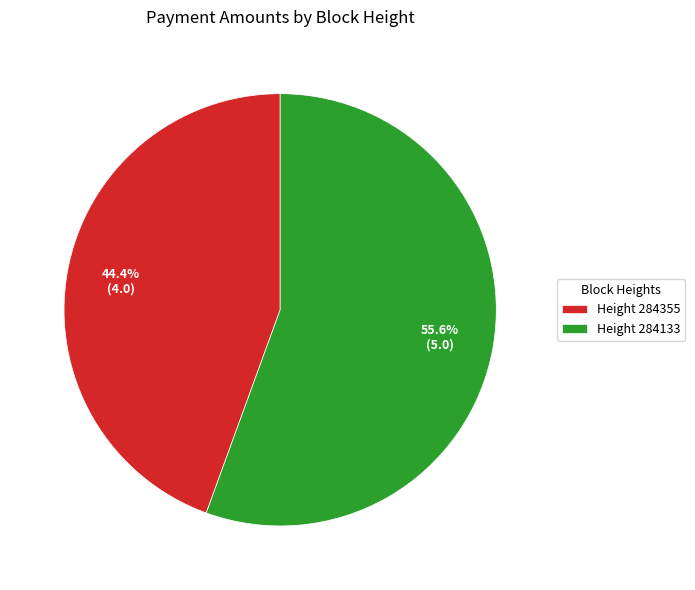

Is there a majority slice in this chart?

Yes